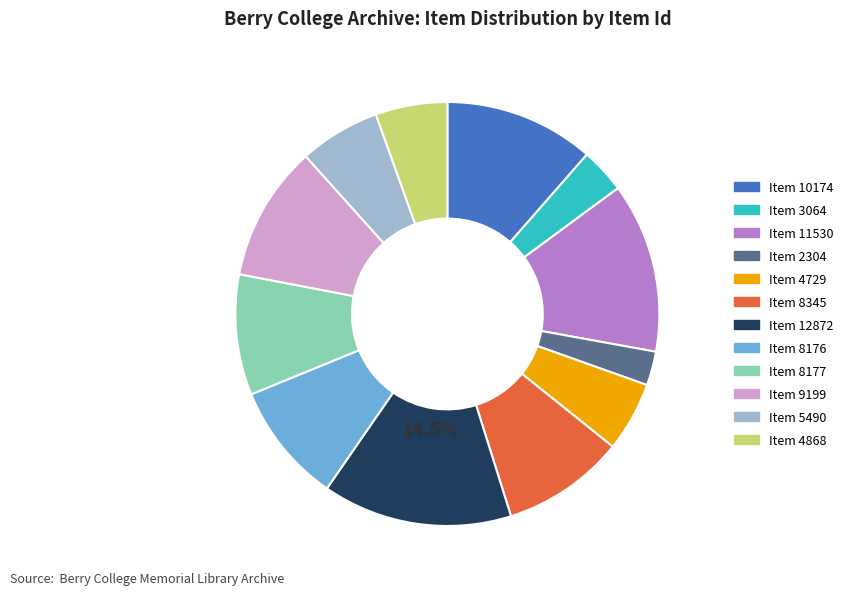

To the nearest percent, what portion does Item 5490 represent?

6%